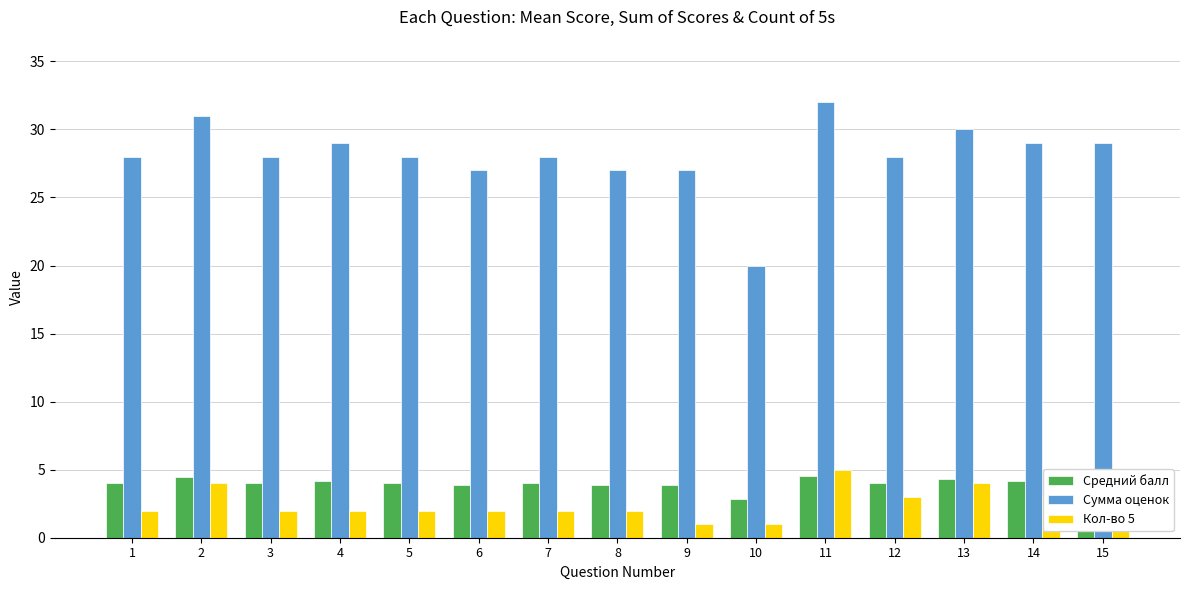

What is the value of the Кол-во 5 bar at the 6th from the left?

2.0